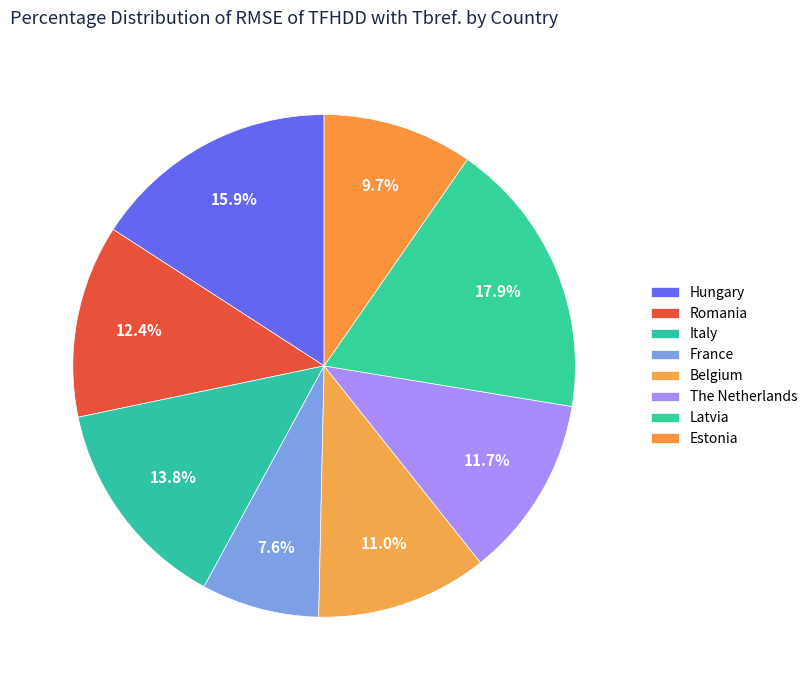

Which slice is the largest?

Latvia